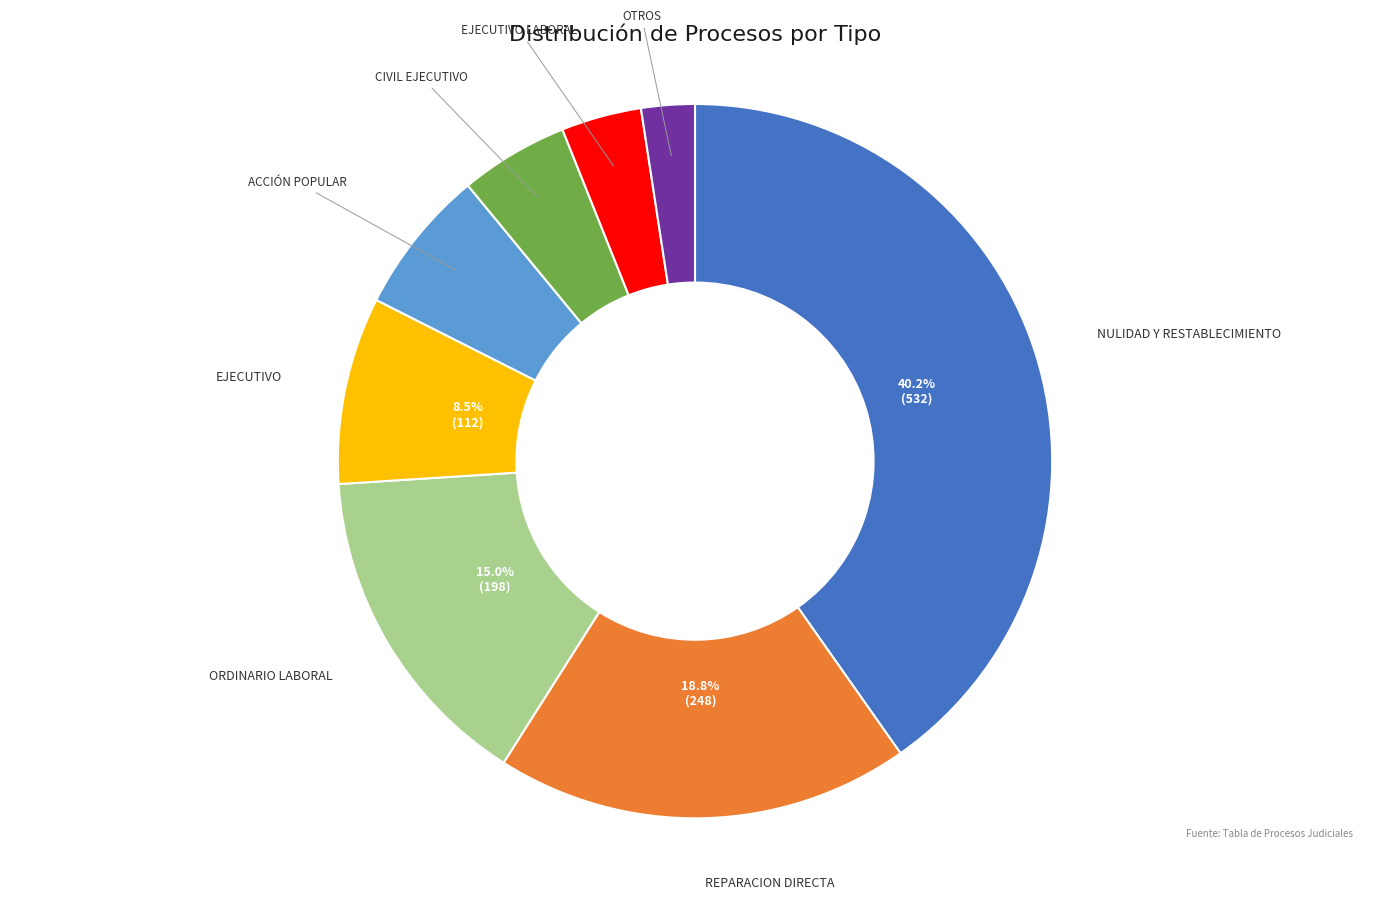

Rank the categories by value from lowest to highest.

OTROS, EJECUTIVO LABORAL, CIVIL EJECUTIVO, ACCIÓN POPULAR, EJECUTIVO, ORDINARIO LABORAL, REPARACION DIRECTA, NULIDAD Y RESTABLECIMIENTO